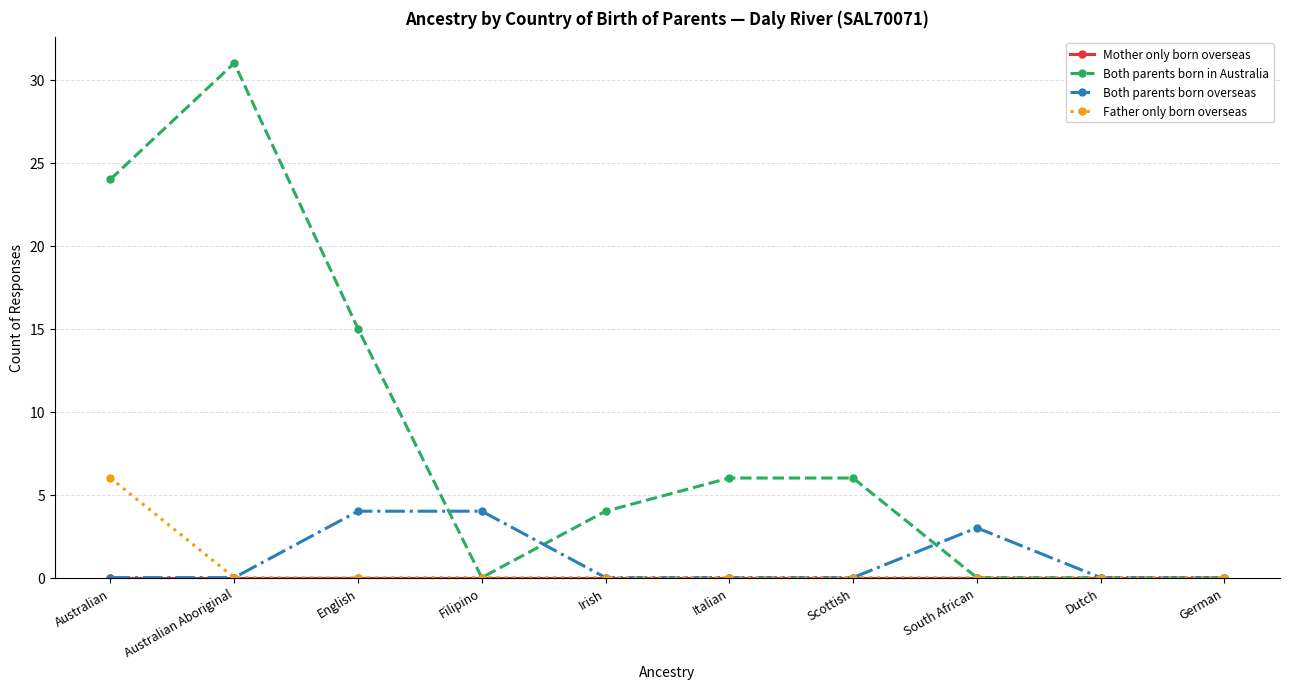

True or false: Both parents born overseas has a value of -2 at Australian.

False